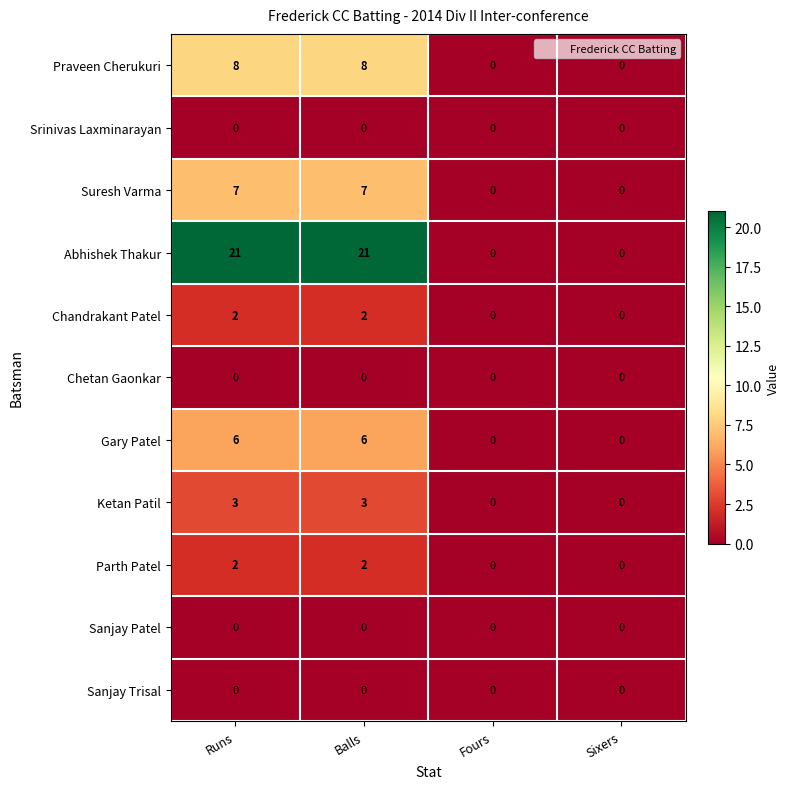

Which series has the largest total across all categories?

Abhishek Thakur